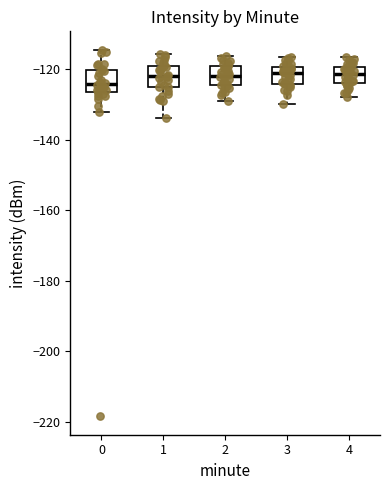

Reading left to right, read every box against the y-axis: the position of its median line, the range the box covers, and the ends of its whiskers. The values are not printed on the chart, so give them approximately, as read against the axis.

0: median -124, box -126 to -120, whiskers -132 to -114
1: median -122, box -126 to -120, whiskers -134 to -116
2: median -122, box -124 to -120, whiskers -128 to -116
3: median -122, box -124 to -120, whiskers -130 to -116
4: median -122, box -124 to -120, whiskers -128 to -116